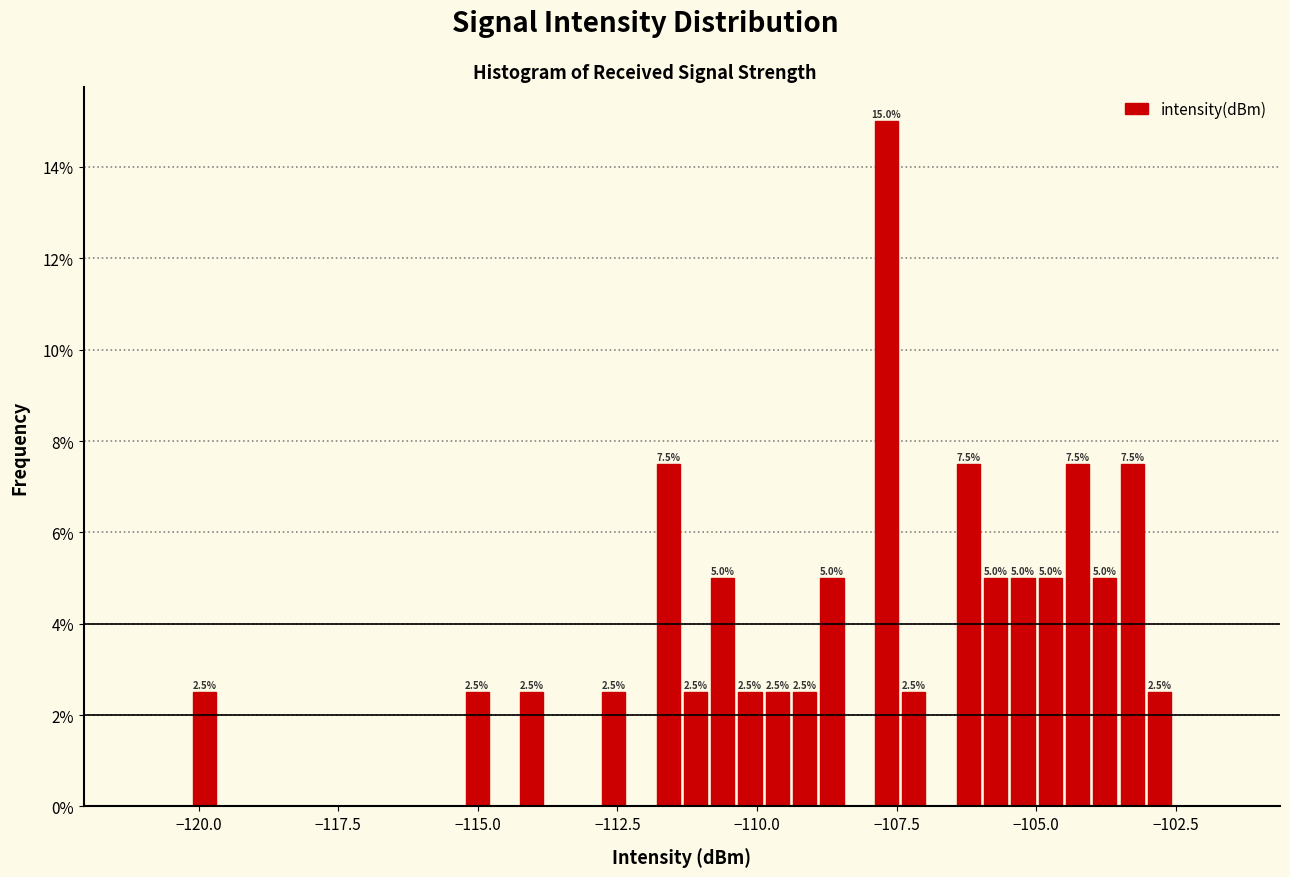

Read against the x-axis, roughly where is the centre of the tallest bar?

-107.5